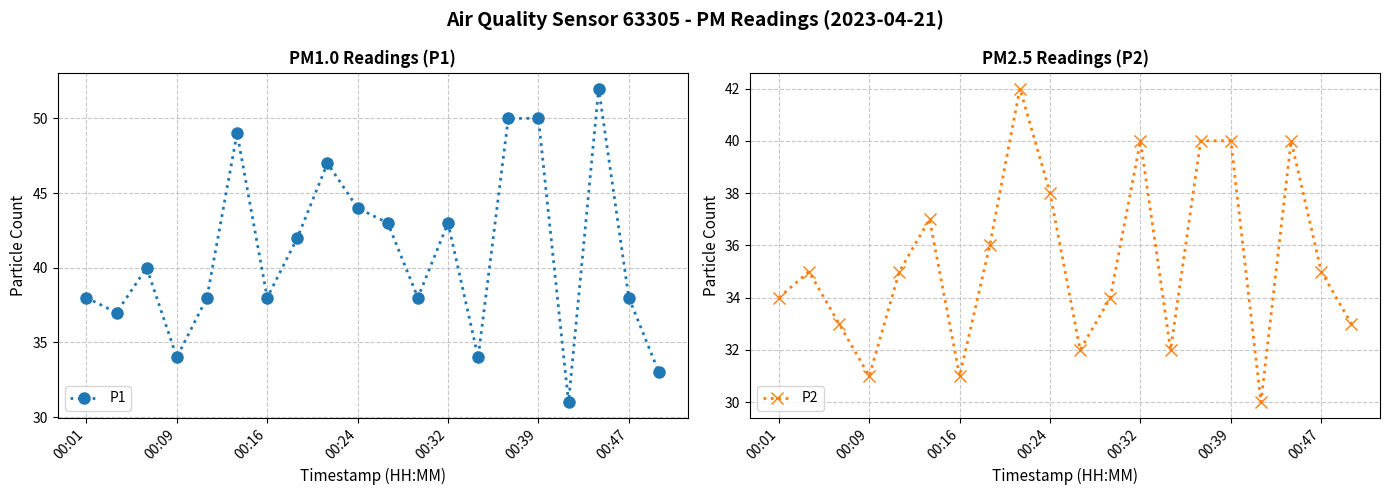

At which category does P2 reach its first local valley?

00:09